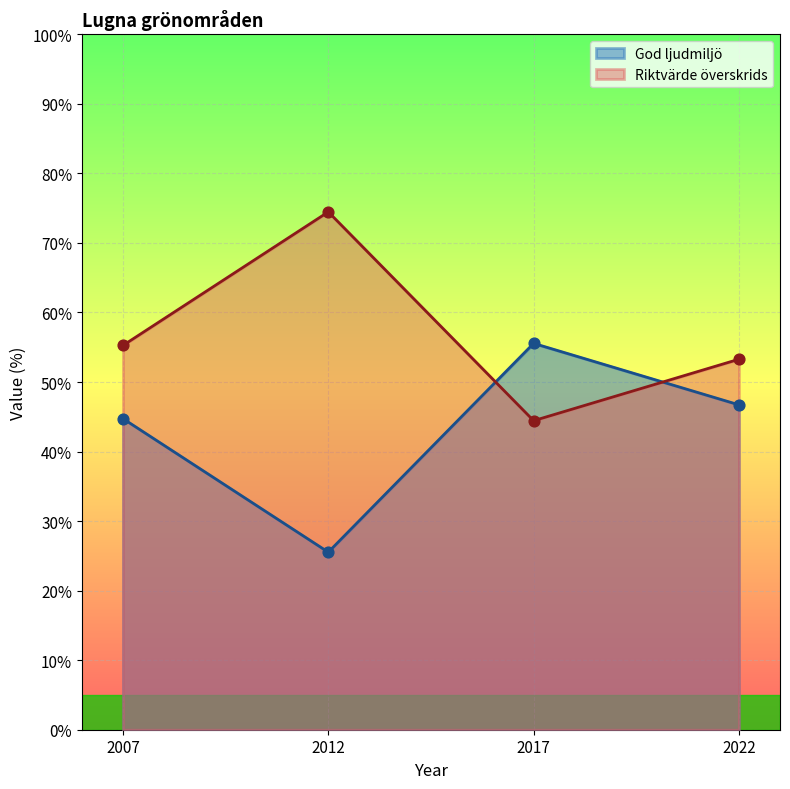

Which series has the largest Y range (max minus min)?

Riktvärde överskrids